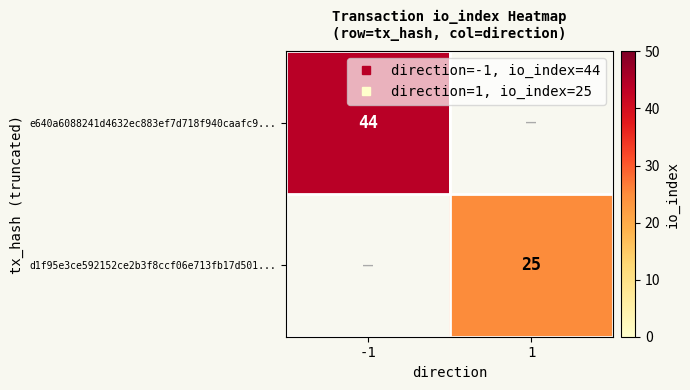

At how many categories does at least one series exceed 38?

1